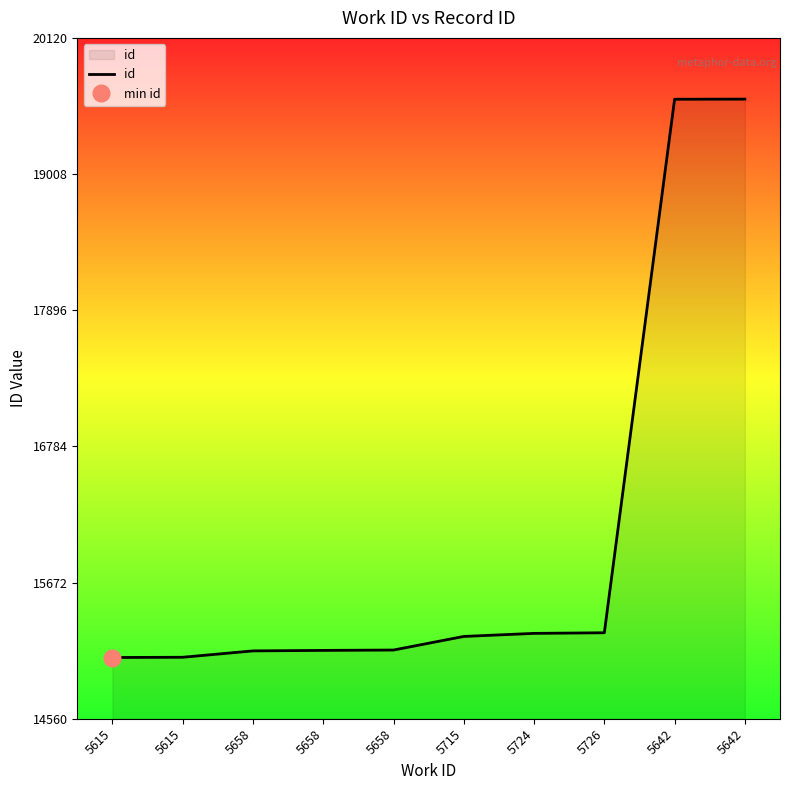

What is the maximum value shown in the chart?

19620